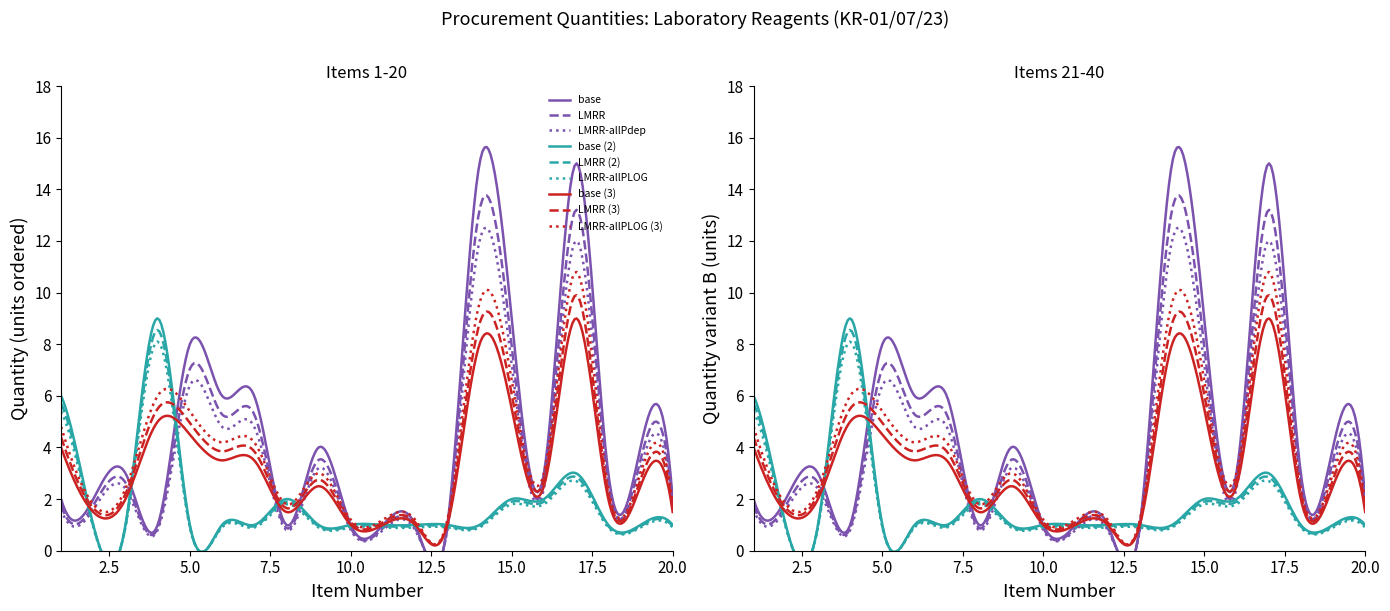

What value does the Items 1-20 (quantity) series have at 17?

15